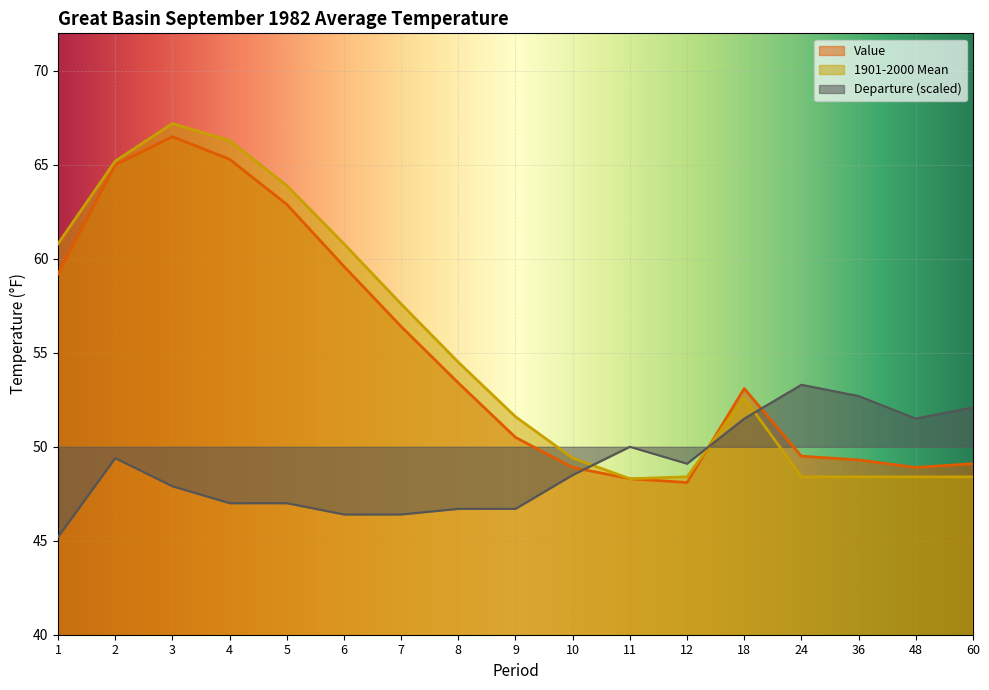

How many times do Value and Departure cross each other?

3